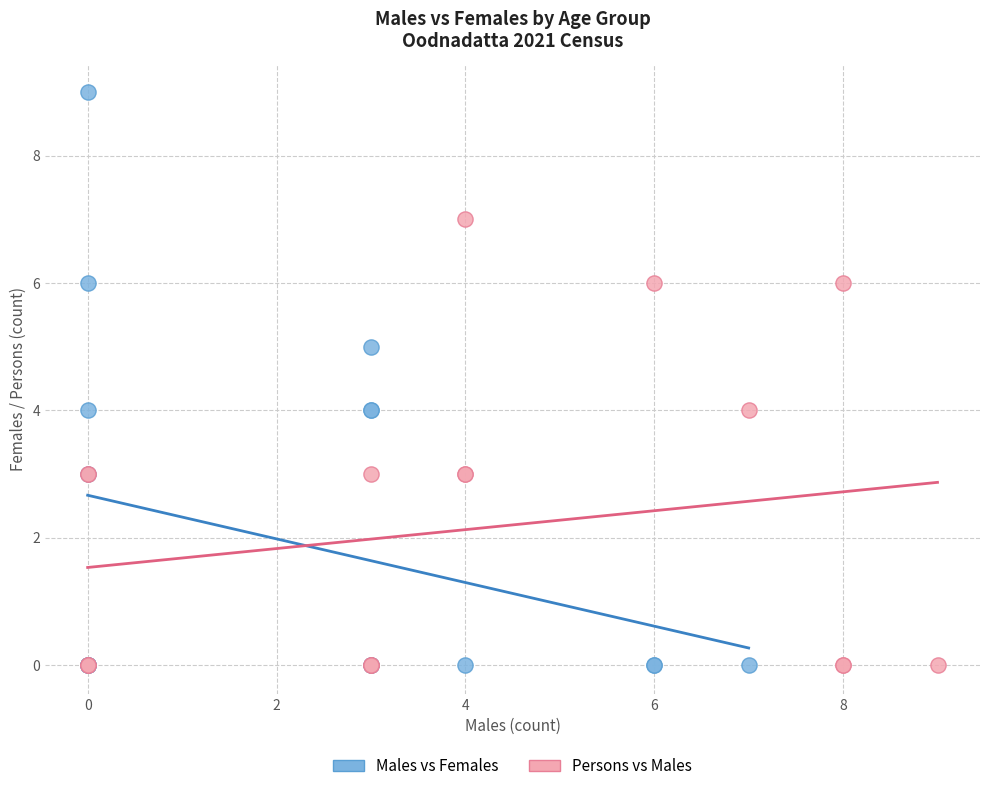

Which series has the largest Y range (max minus min)?

Males vs Females